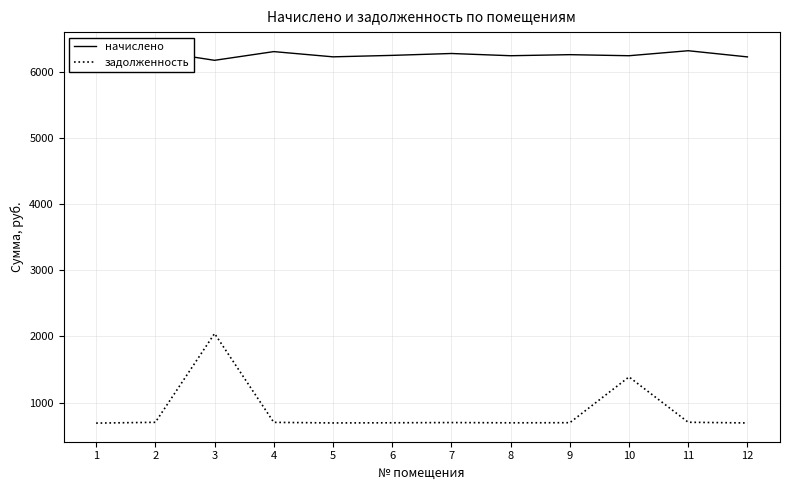

Where does the задолженность series first go above 697?

2